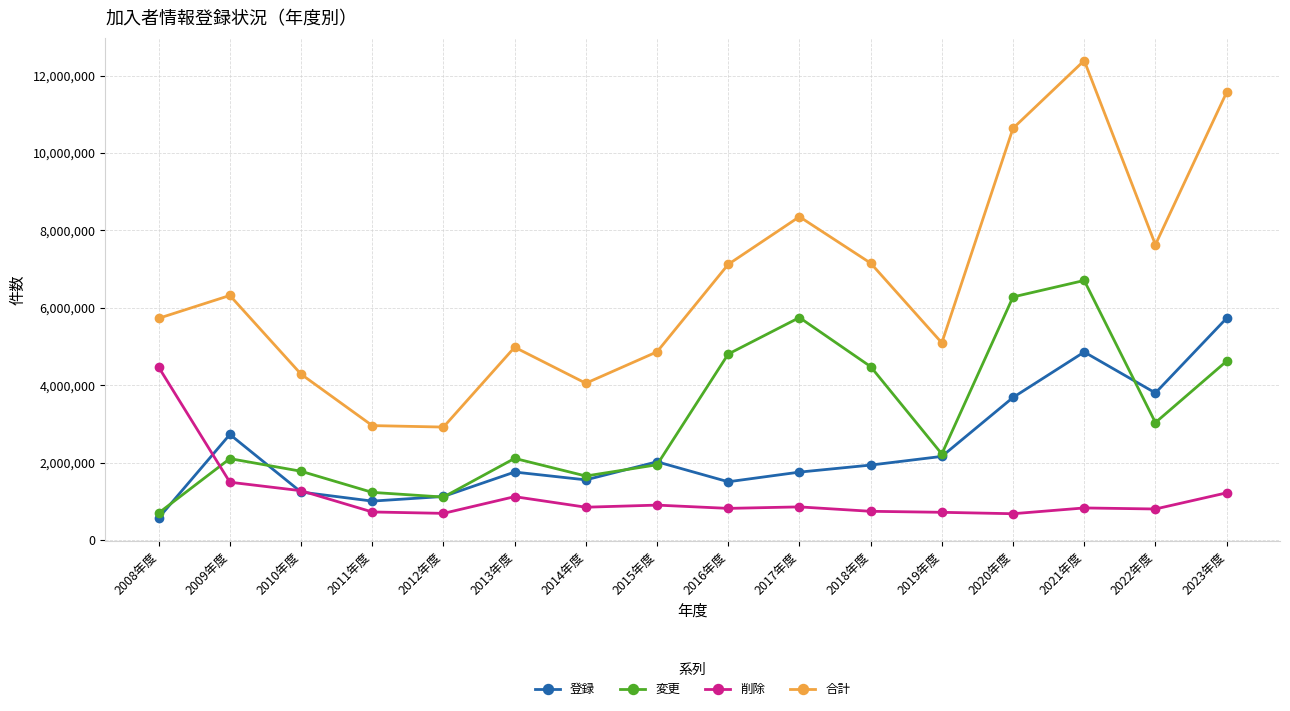

List the series in order of their peak value, lowest first.

削除, 登録, 変更, 合計